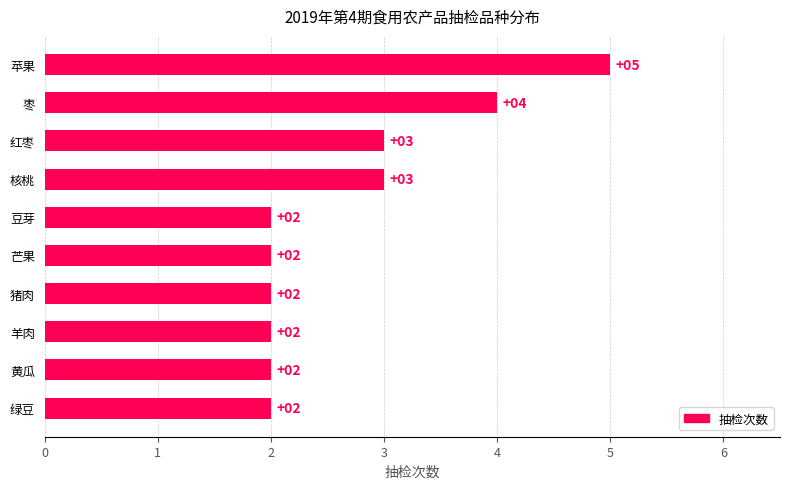

What is the label of the 3rd bar from the bottom?

羊肉